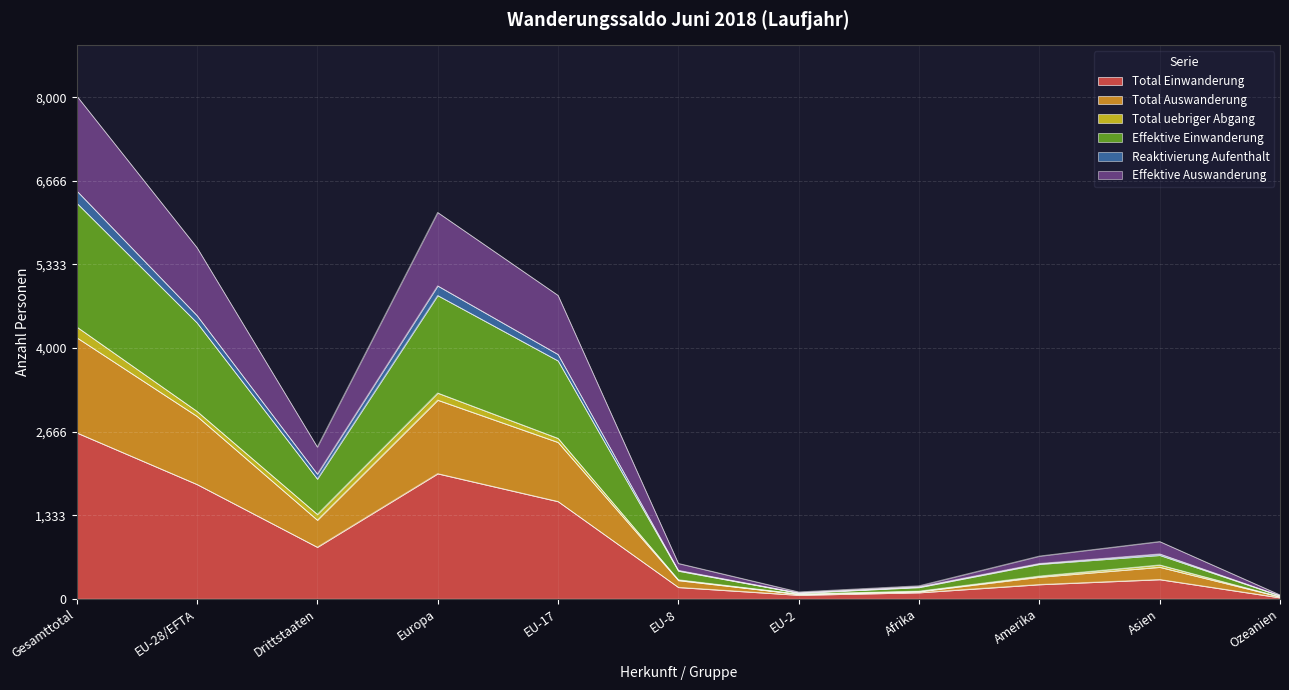

What is the maximum value for Total Einwanderung?

2650